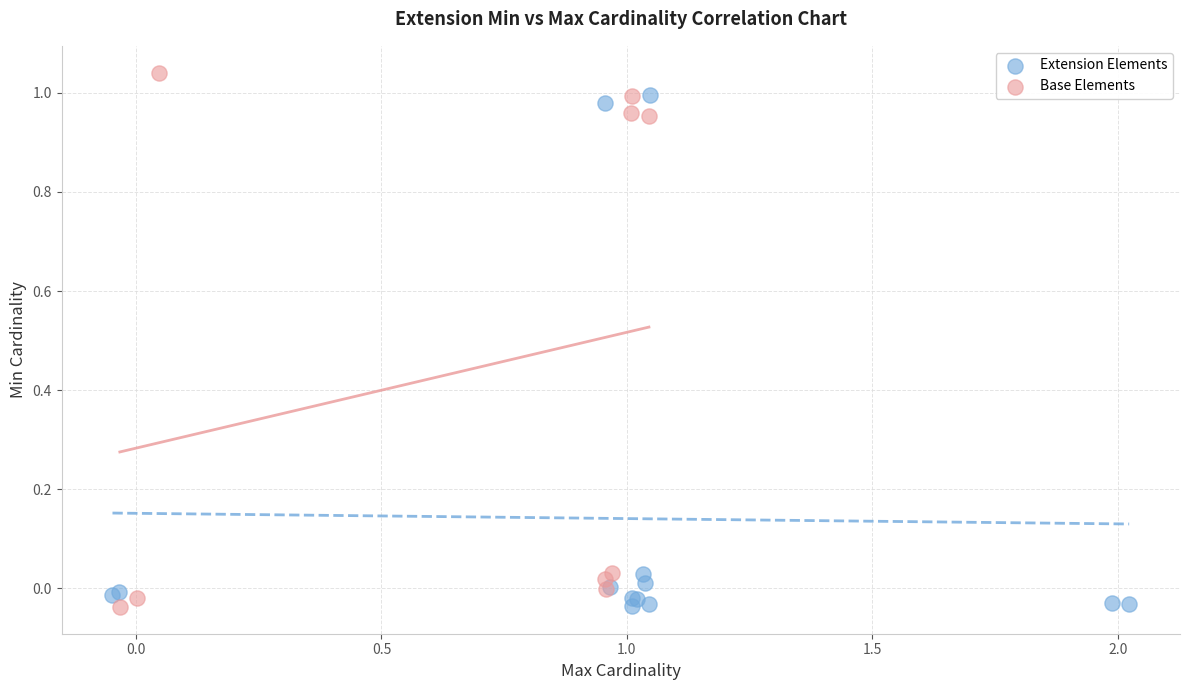

What are all the series names shown in the legend?

Extension Elements, Base Elements